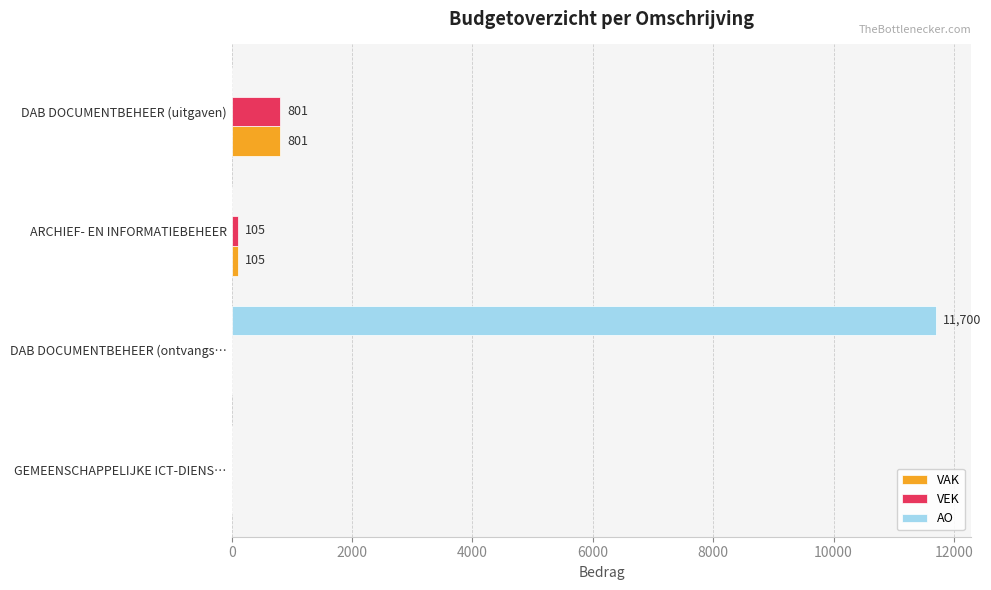

Which series has the largest total across all categories?

AO